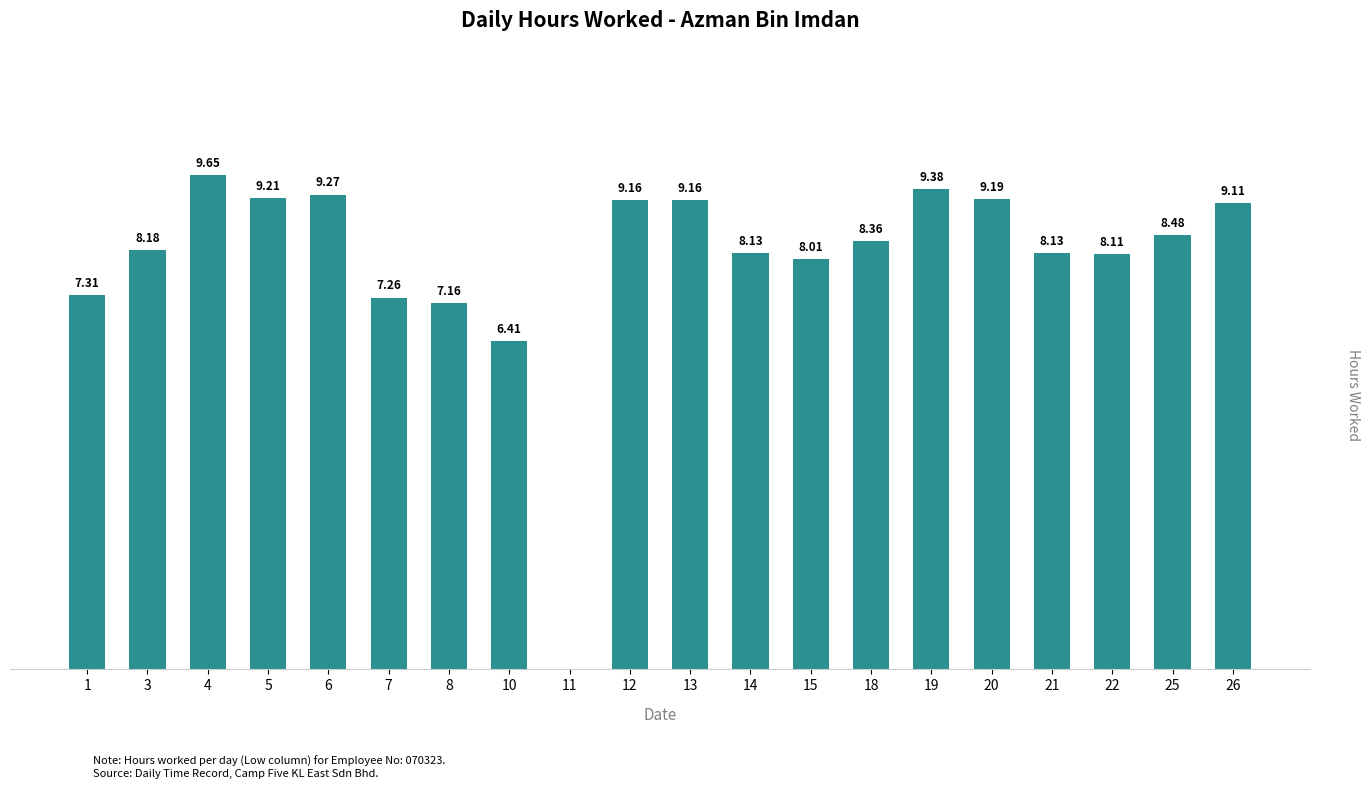

Reading left to right, extract all data points from this chart.

7.3	8.2	9.7	9.2	9.3	7.3	7.2	6.4	0.0	9.2	9.2	8.1	8.0	8.4	9.4	9.2	8.1	8.1	8.5	9.1